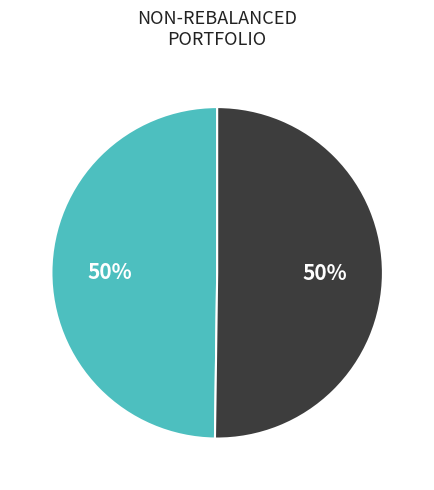

How many segments does this pie chart have?

2